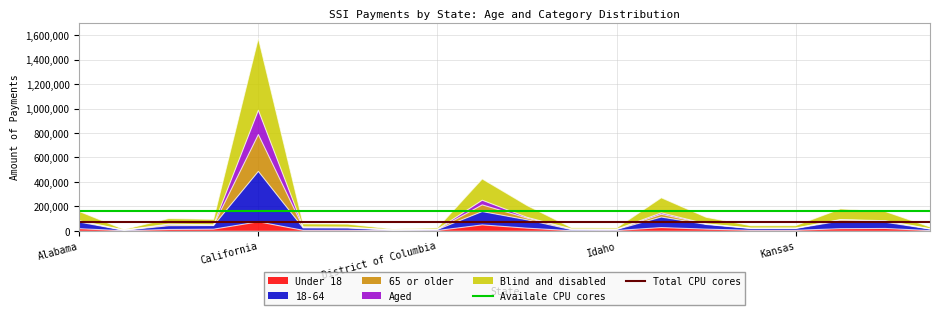

Is it true that Availale CPU cores equals 163945.0 at Alabama?

True